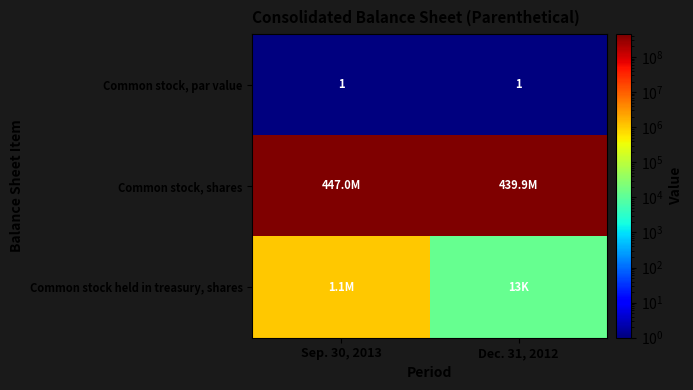

Which label corresponds to the smallest value in the chart?

Sep. 30, 2013